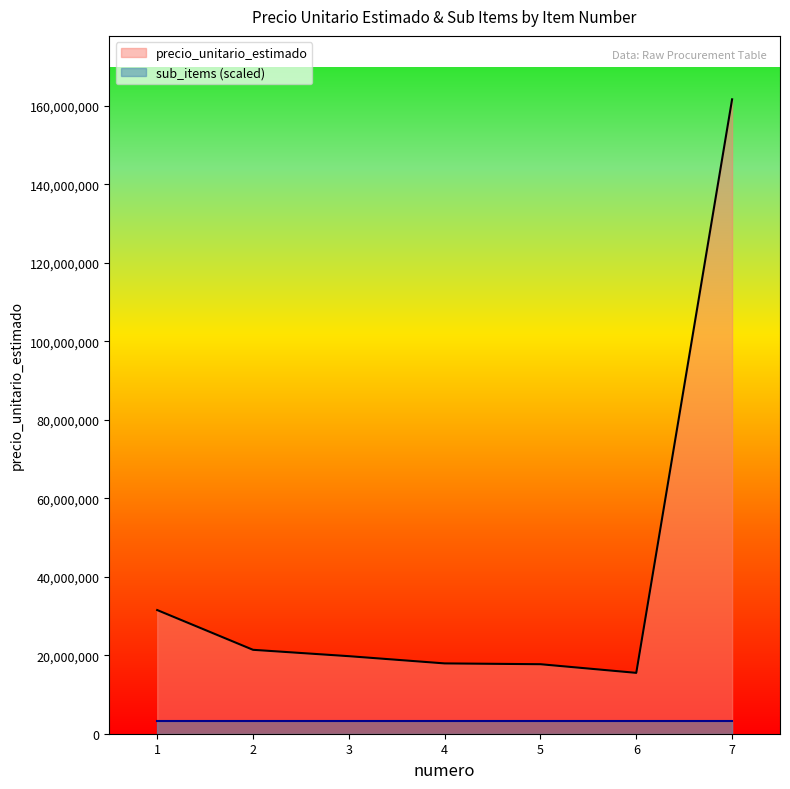

Which label corresponds to the largest value in the chart?

7